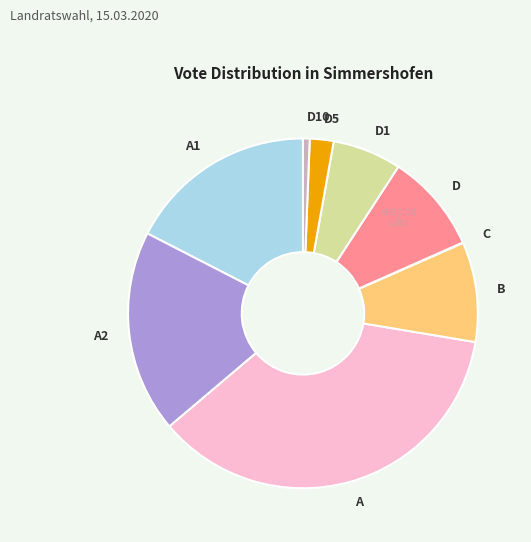

True or false: B accounts for 9% of the total.

True